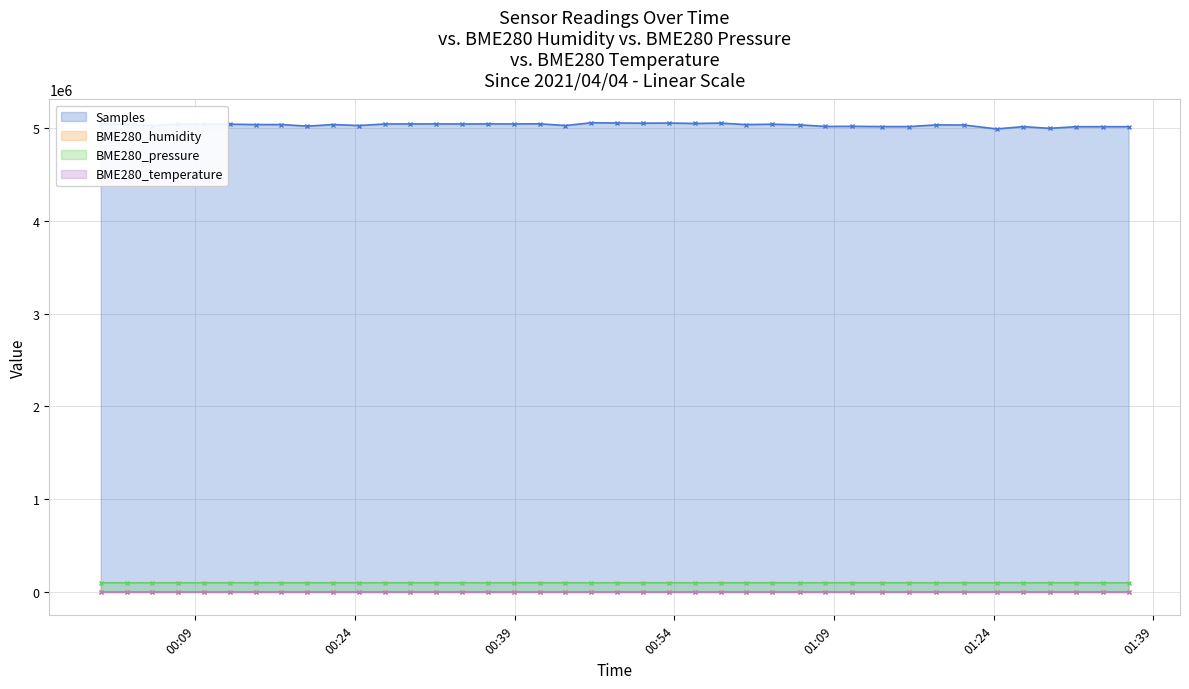

How many categories are shown in the chart?

40